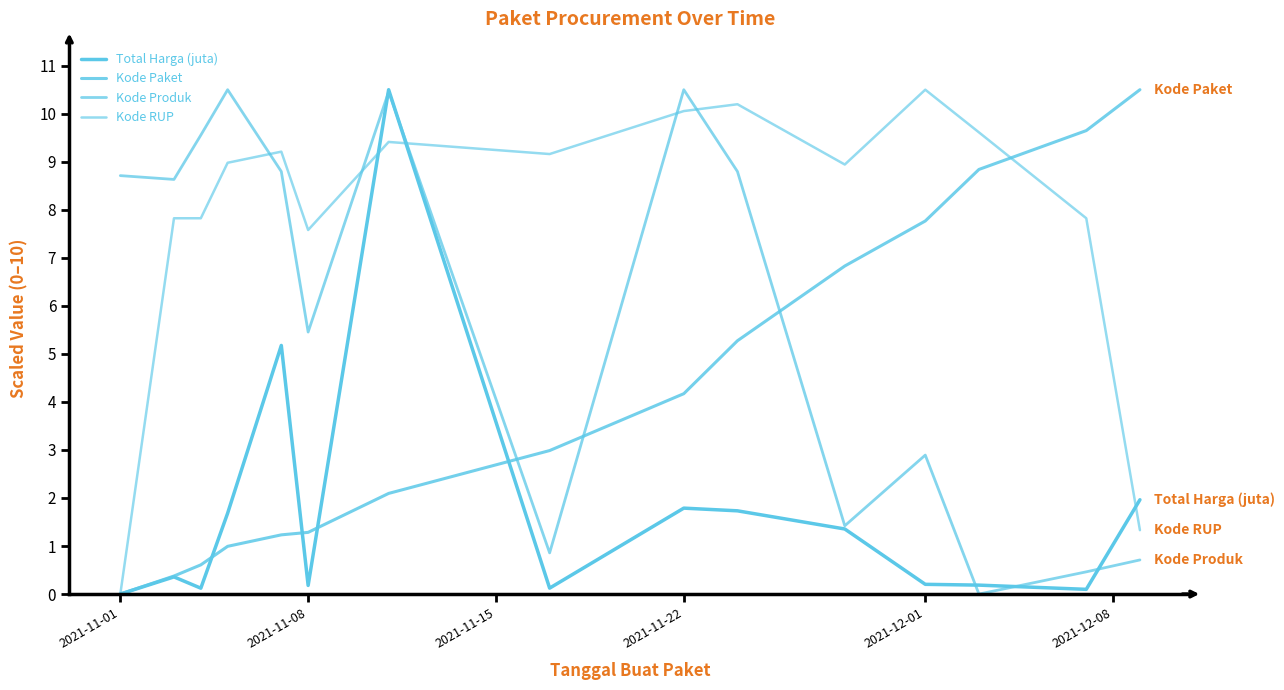

Is this an area chart (filled region under the line)?

No